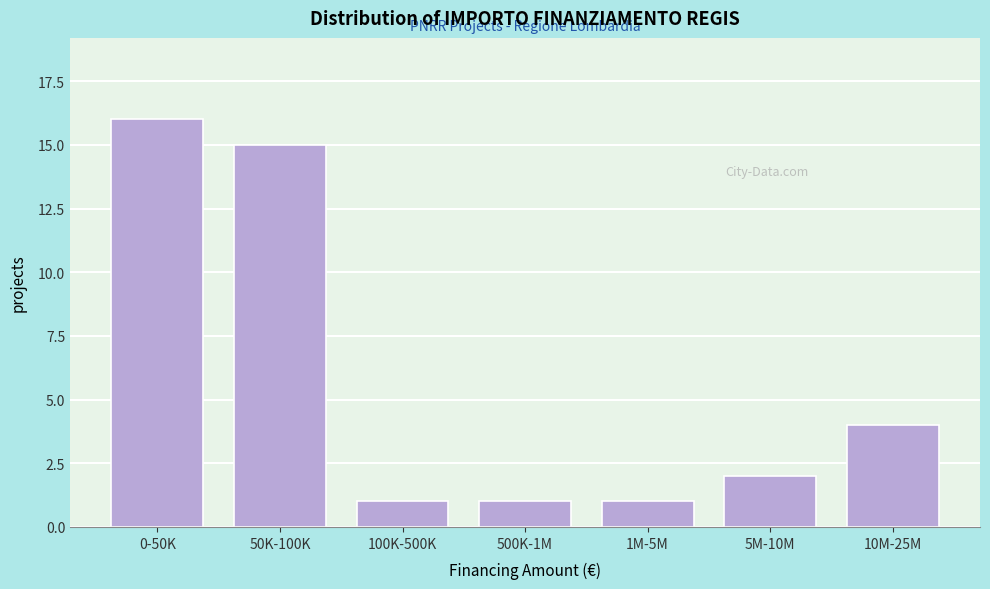

Reading left to right, extract all data points from this chart.

0-50K=16	50K-100K=15	100K-500K=1	500K-1M=1	1M-5M=1	5M-10M=2	10M-25M=4